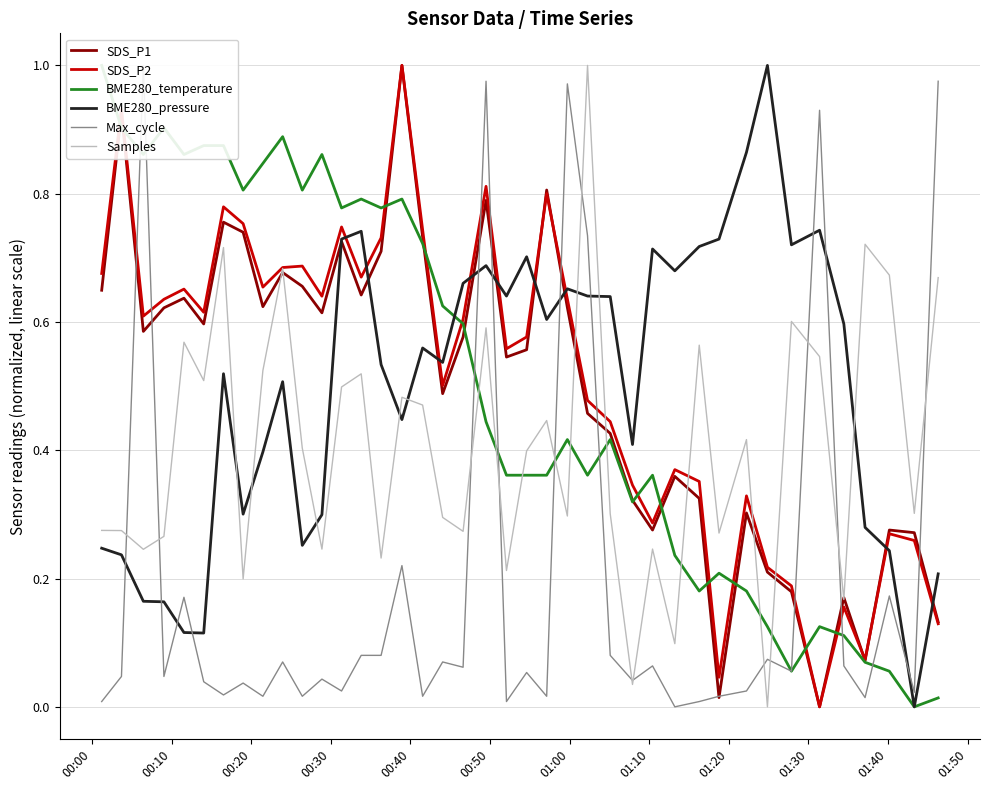

After their last crossing, which series has the higher values: Samples or BME280_pressure?

Samples